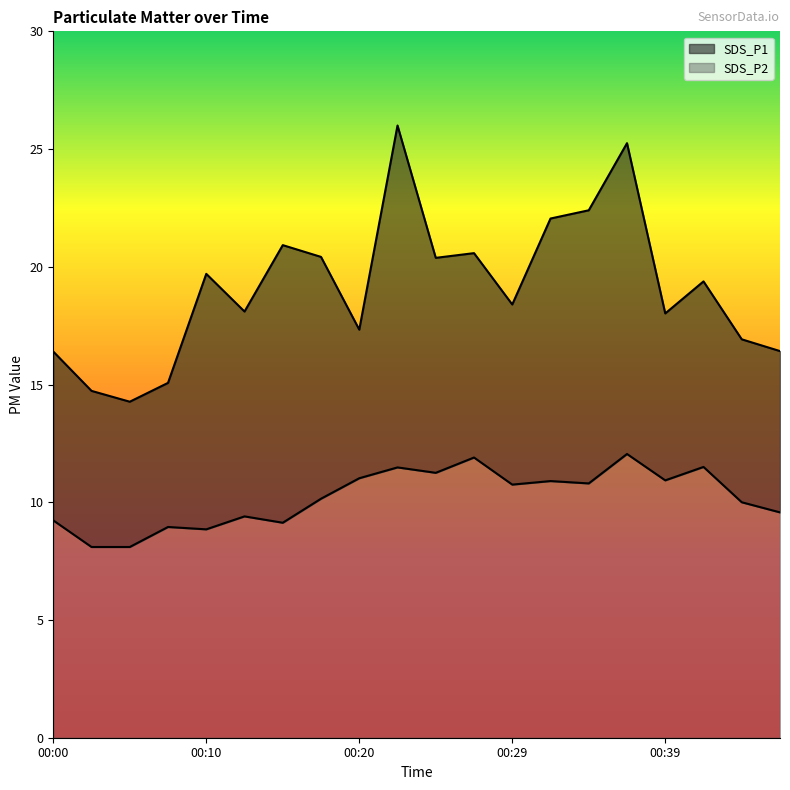

True or false: SDS_P1 and SDS_P2 cross at least once.

False